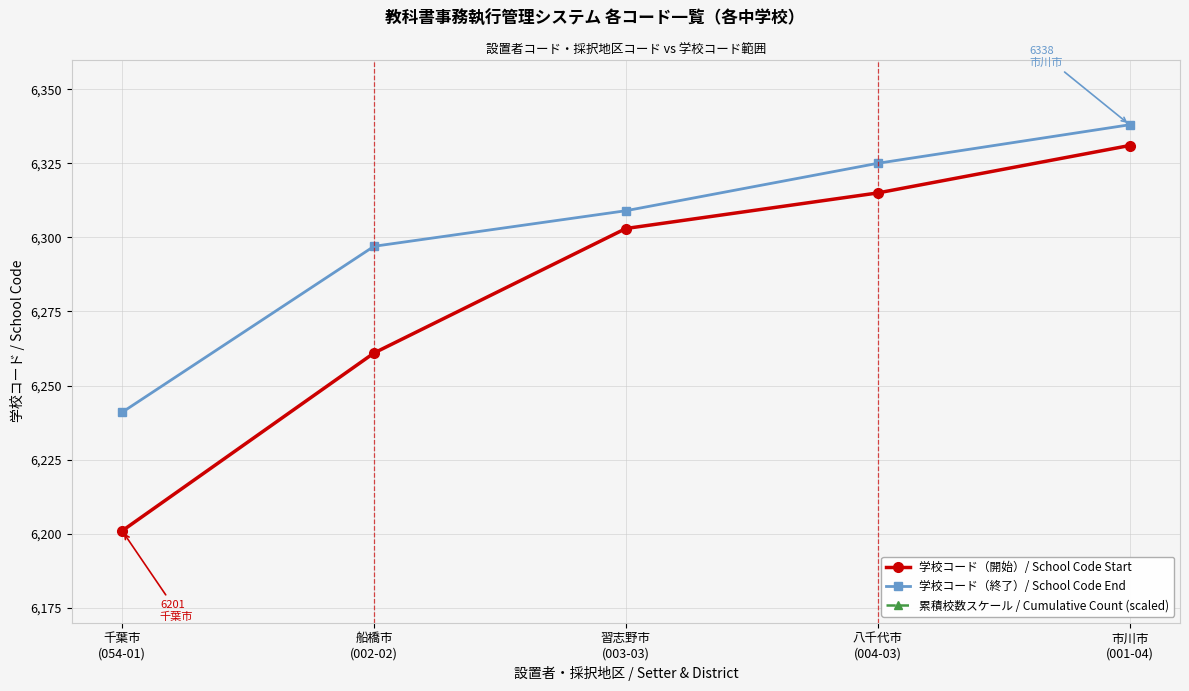

What position from the left is 習志野市
(003-03)?

3